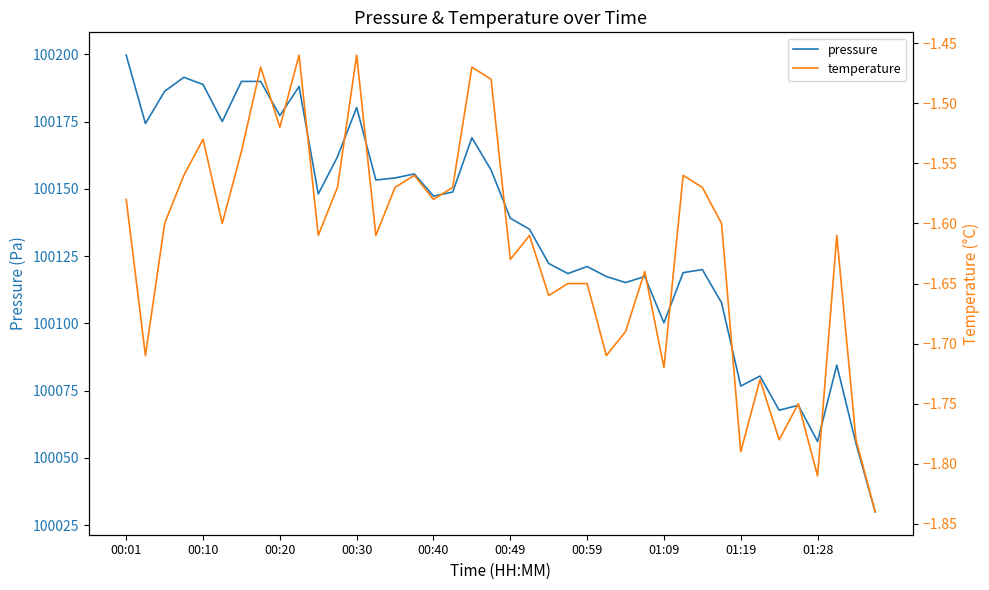

What is the minimum value shown in the chart?

-1.8